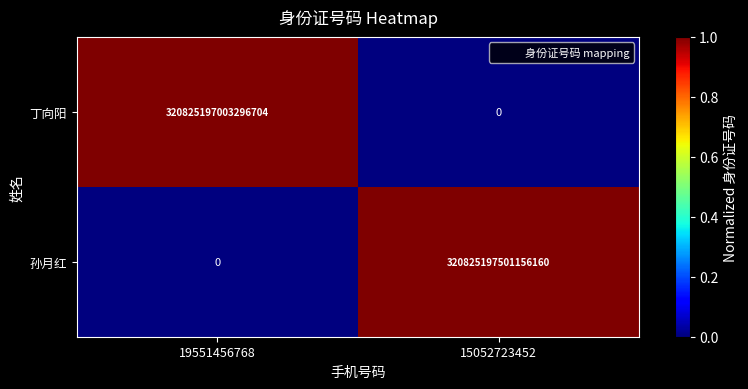

Rank the series at 15052723452 from lowest to highest value.

丁向阳, 孙月红